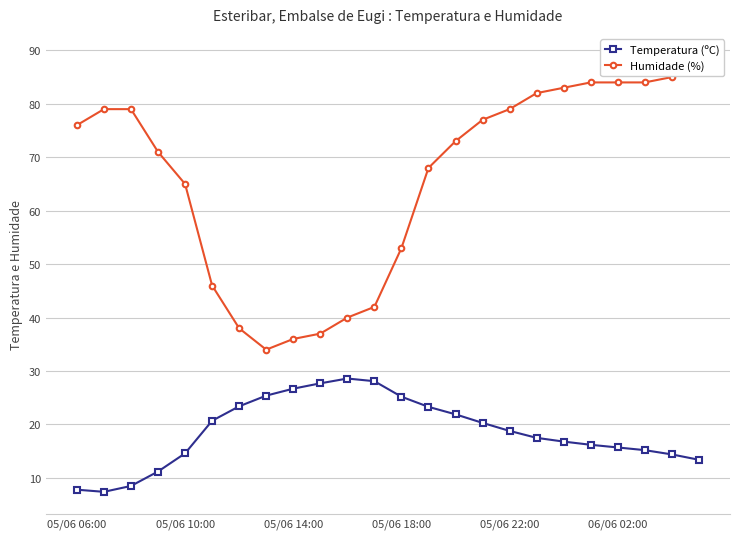

What is the minimum value for Temperatura (ºC)?

7.4